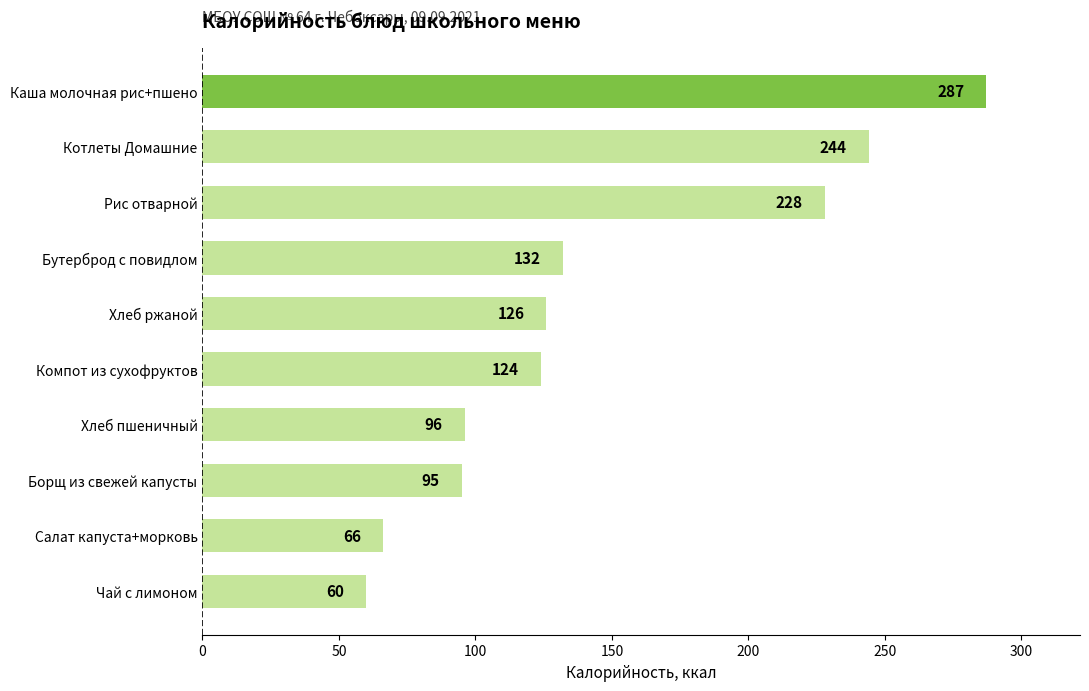

What is the smallest value displayed?

60